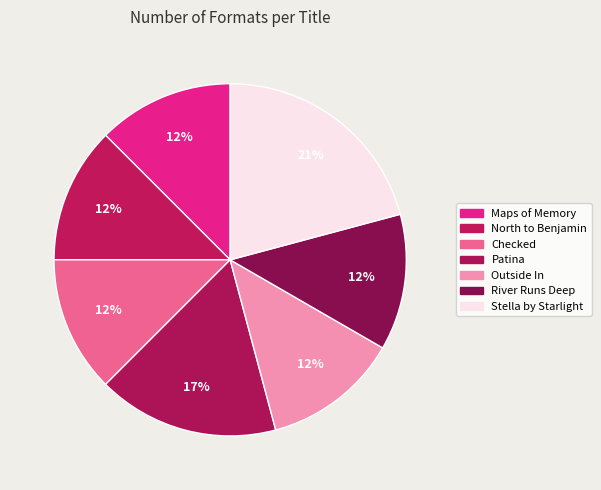

Count the number of slices in the pie.

7